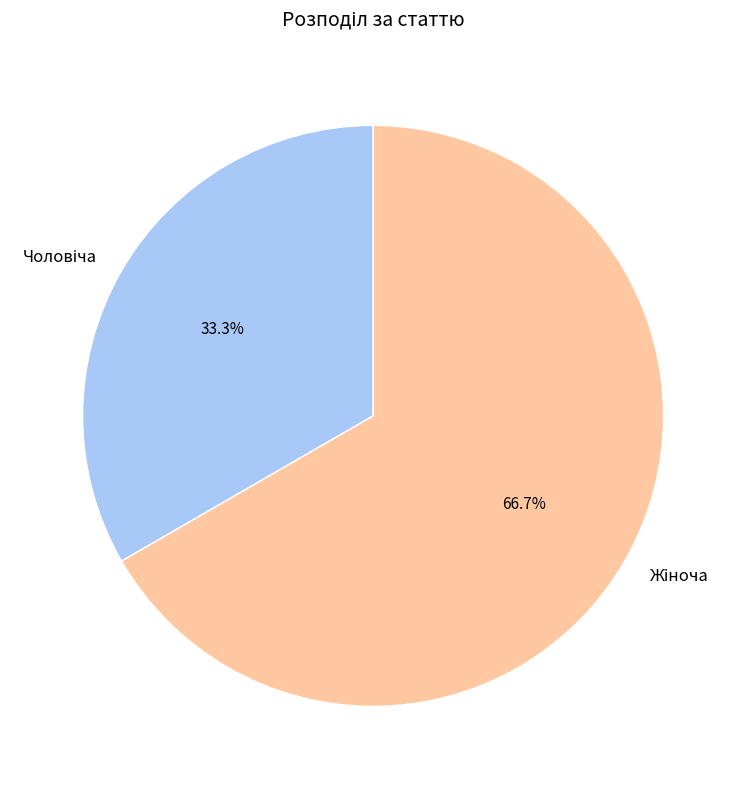

What percentage is the Жіноча slice, to the nearest percent?

67%